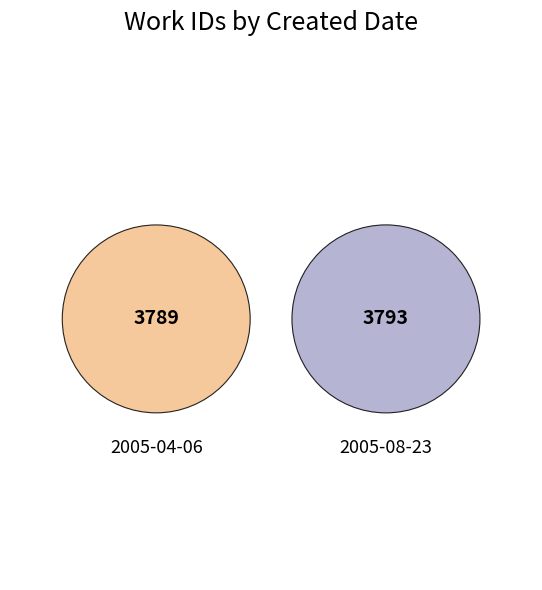

What is the largest slice in the pie chart?

2005-08-23